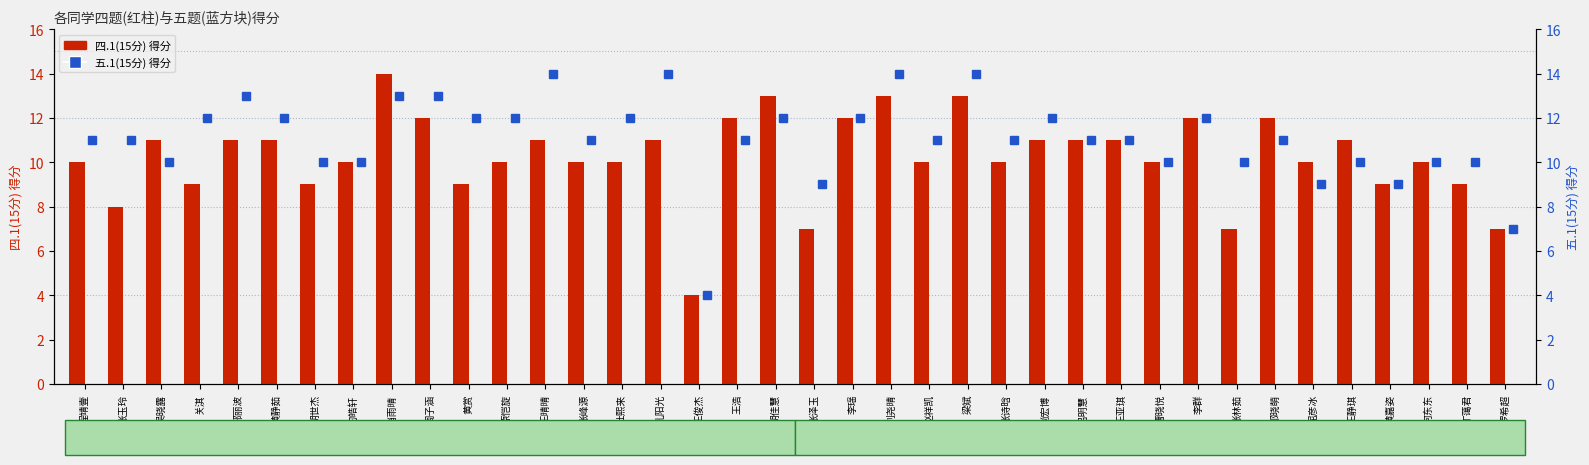

What position from the left is 曹晓悦?

29